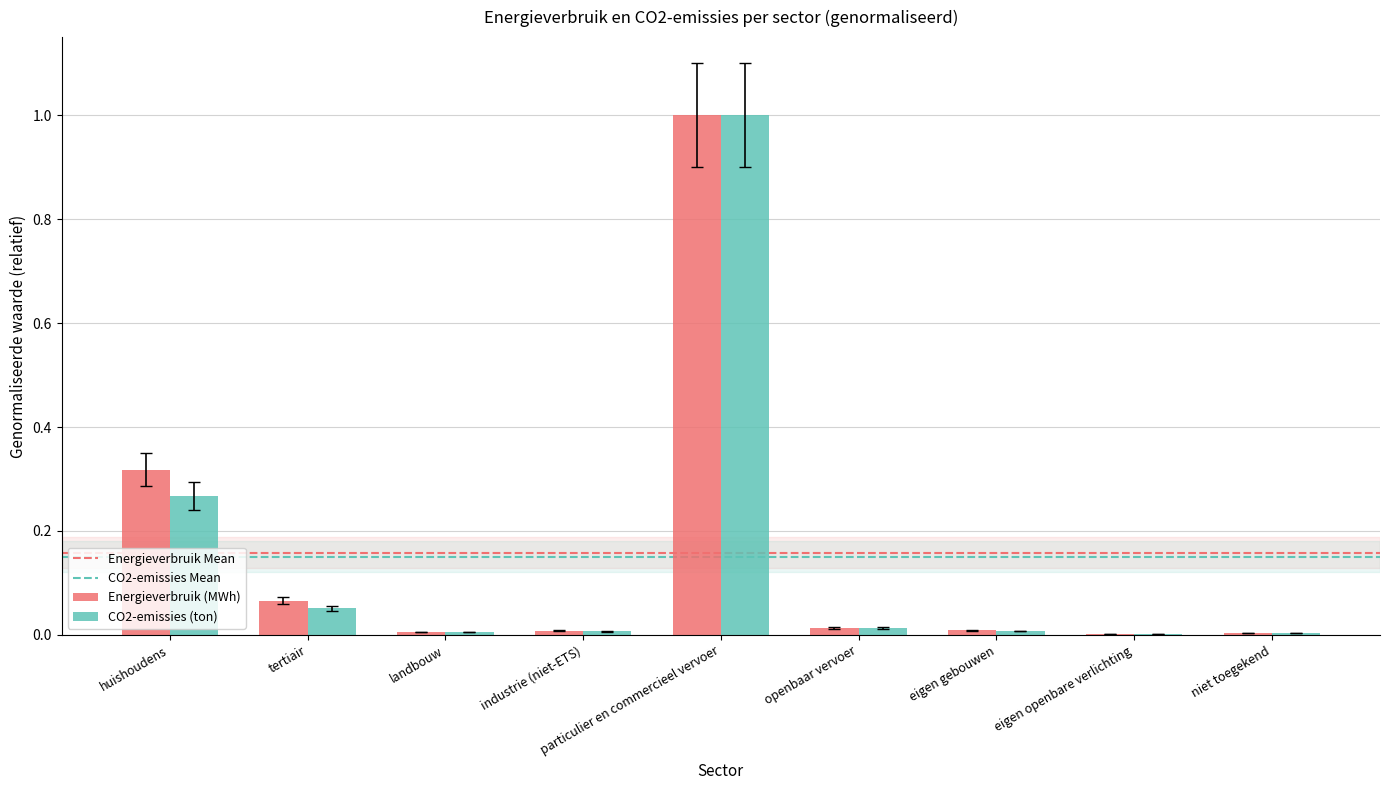

Which category has the highest value in the CO2-emissies (ton) series?

particulier en commercieel vervoer